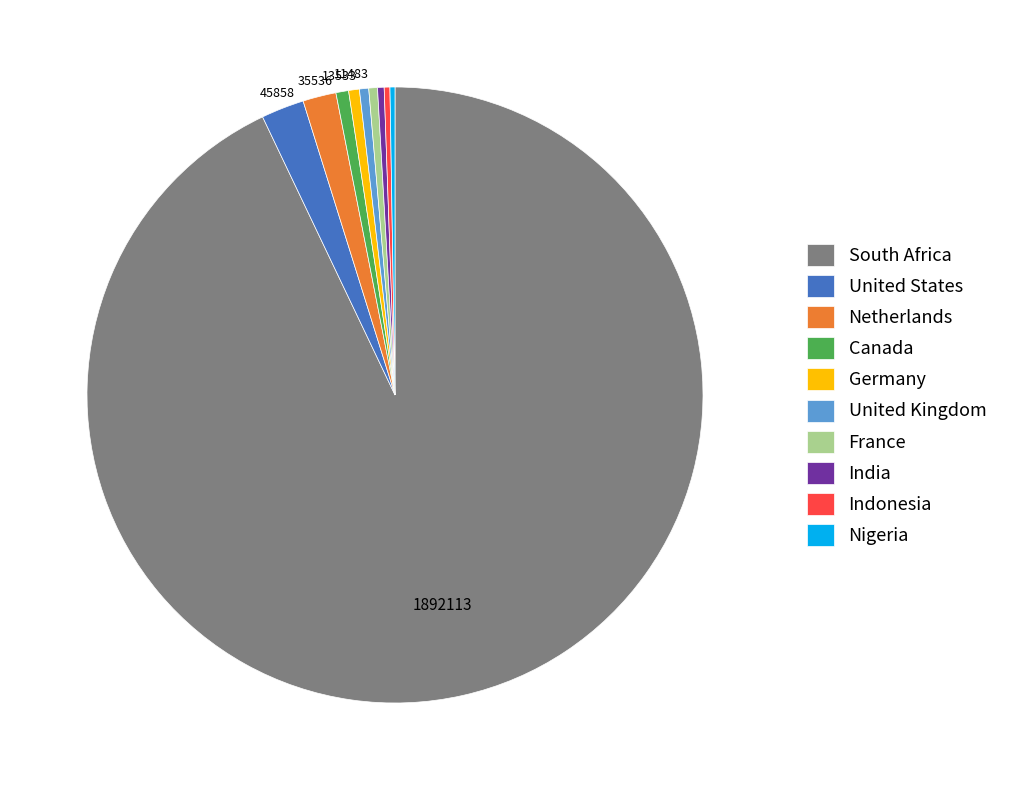

What is the largest slice in the pie chart?

South Africa